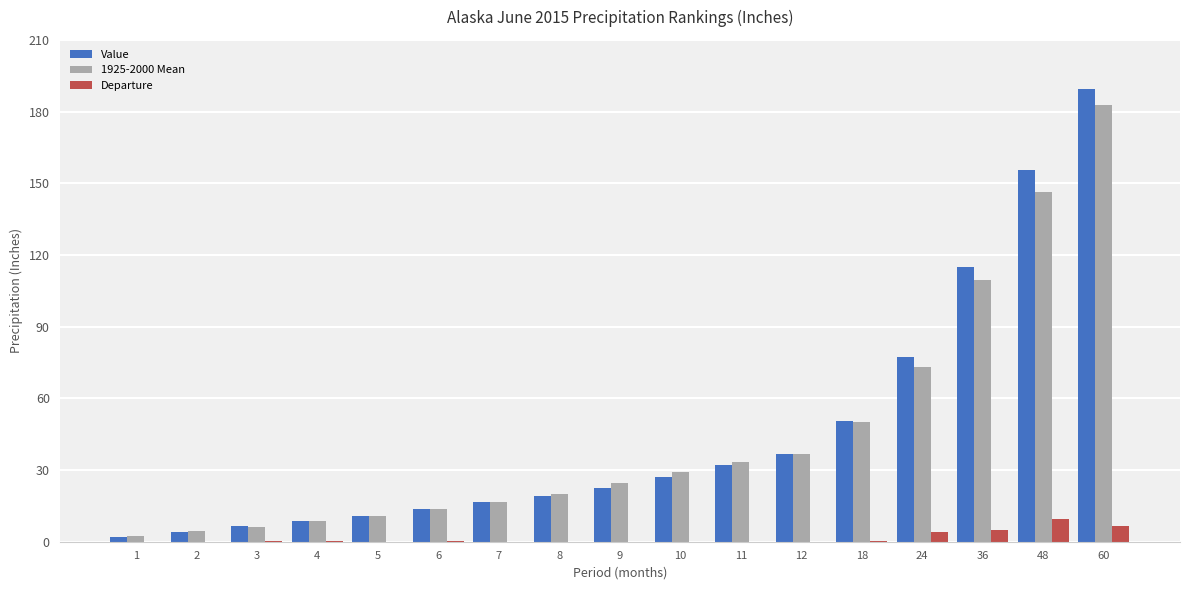

Between 1 and 48, which series saw the biggest shift?

Value